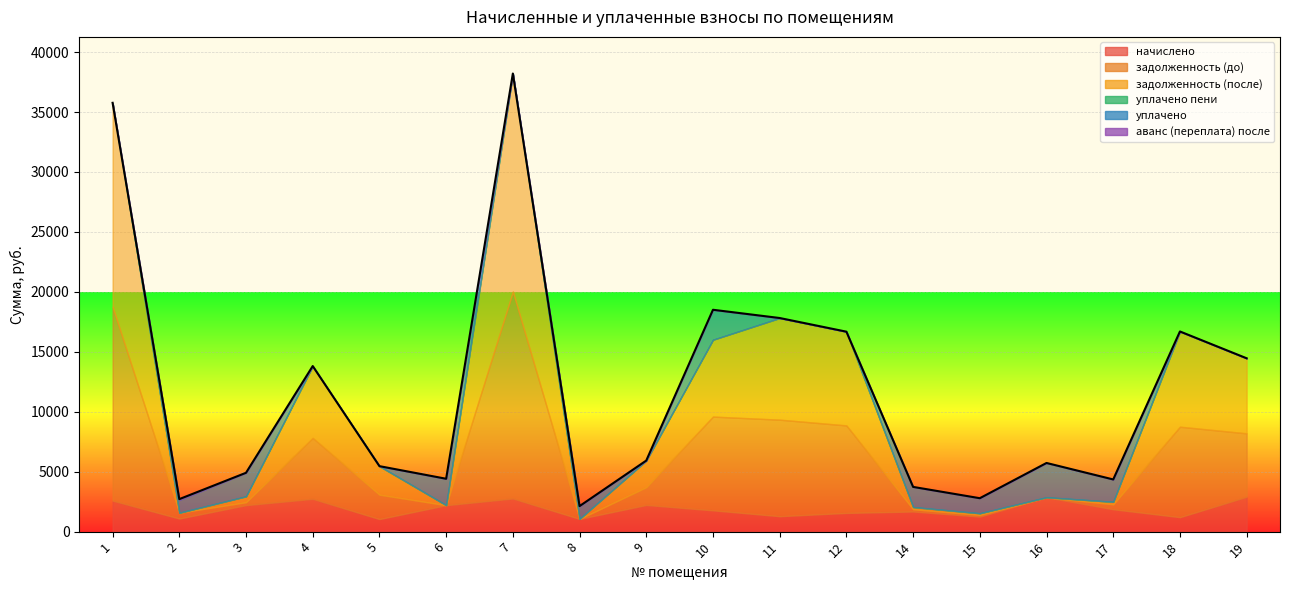

What is the value of the уплачено point at the 6th from the left?

2200.5